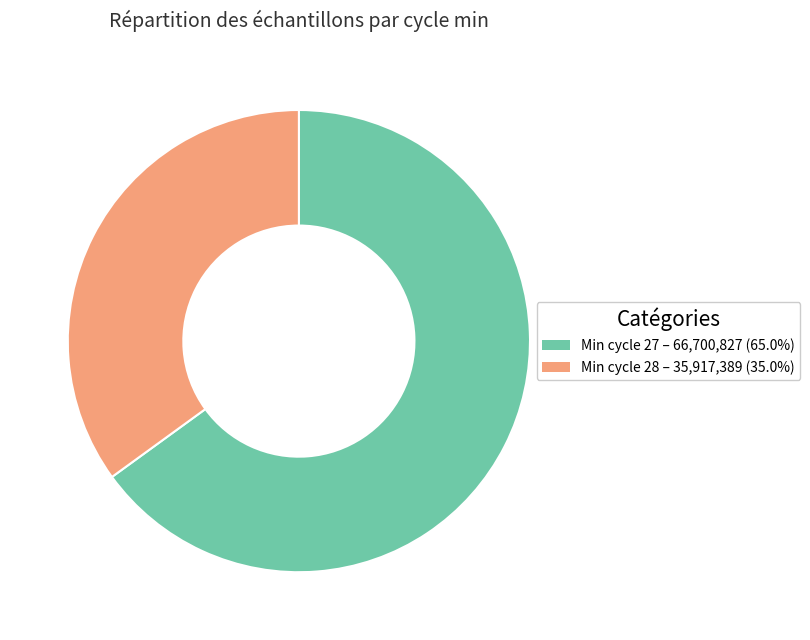

Combined, do Min cycle 27 – 66,700,827 (65.0%) and Min cycle 28 – 35,917,389 (35.0%) account for over 50%?

Yes